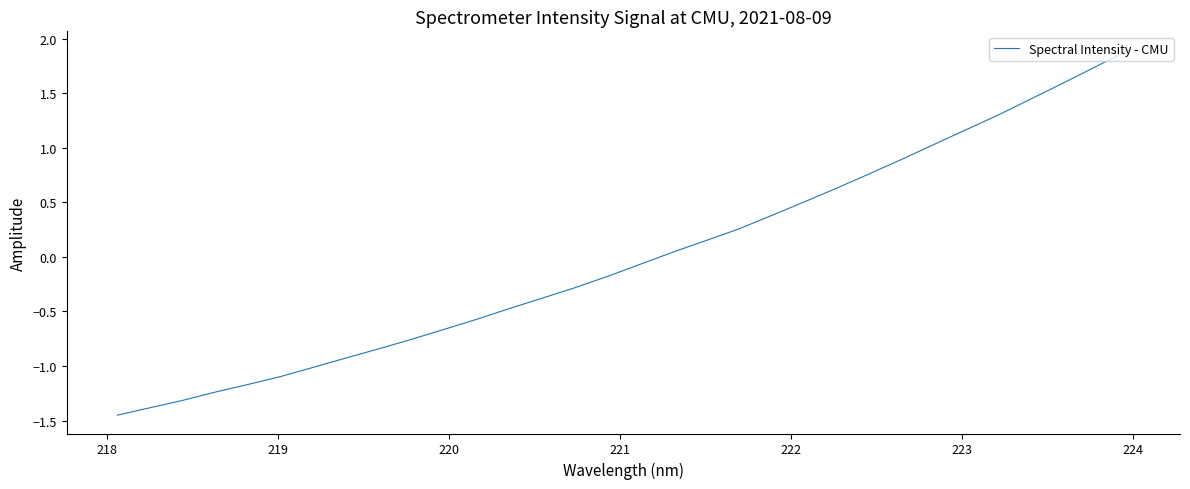

What is the greatest value displayed?

1.9